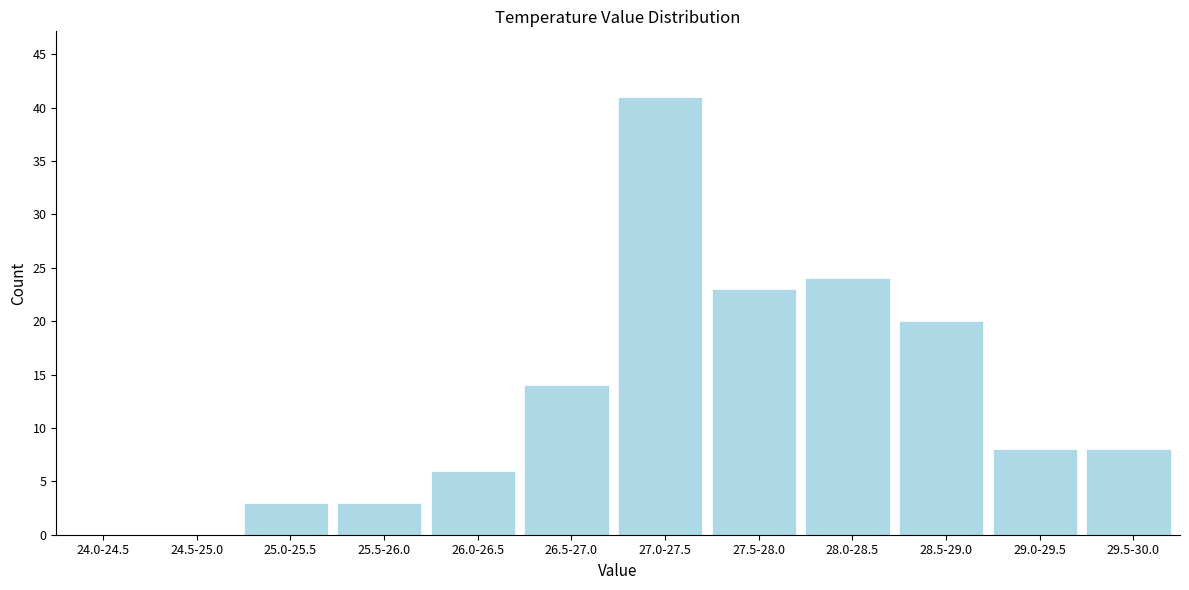

Reading left to right, transcribe all the data shown in this chart.

24.0-24.5=0	24.5-25.0=0	25.0-25.5=3	25.5-26.0=3	26.0-26.5=6	26.5-27.0=14	27.0-27.5=41	27.5-28.0=23	28.0-28.5=24	28.5-29.0=20	29.0-29.5=8	29.5-30.0=8